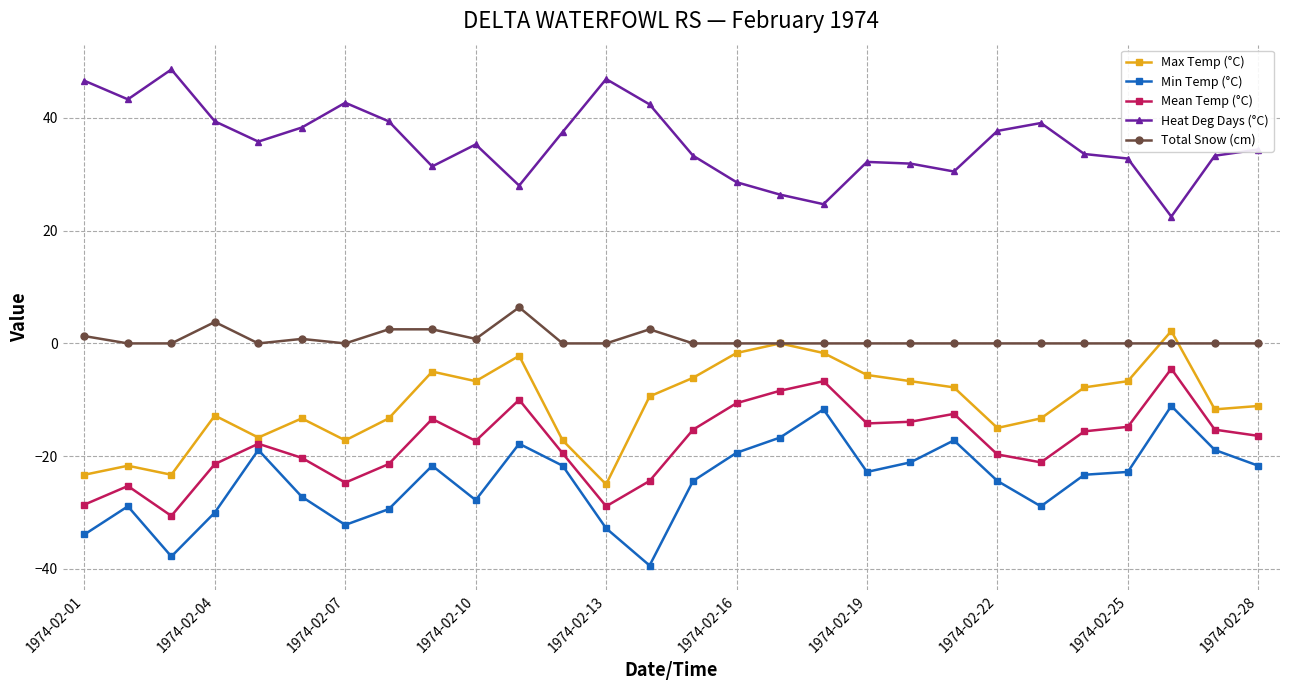

True or false: Heat Deg Days (°C) and Min Temp (°C) intersect in this chart.

False